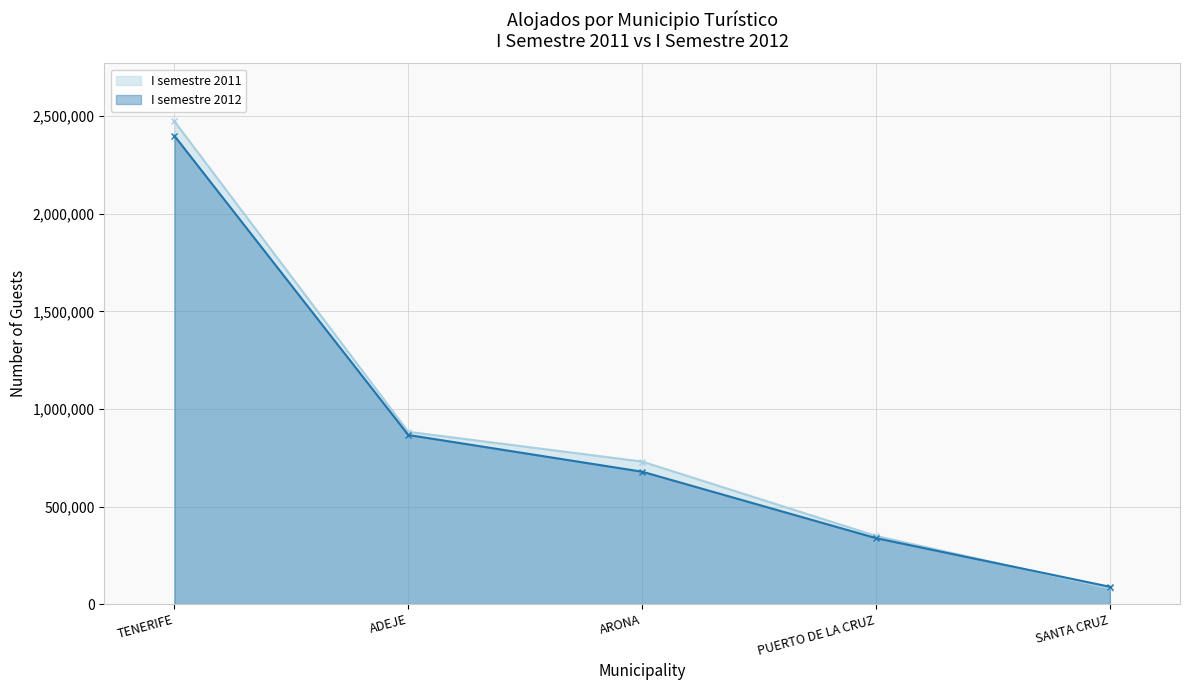

How many lines are shown in the chart?

2